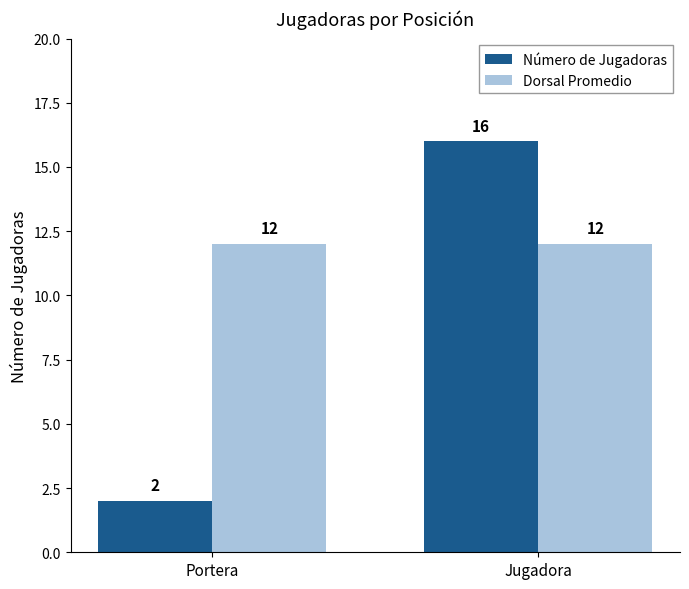

Count the Número de Jugadoras values in the range 2 to 16.

2